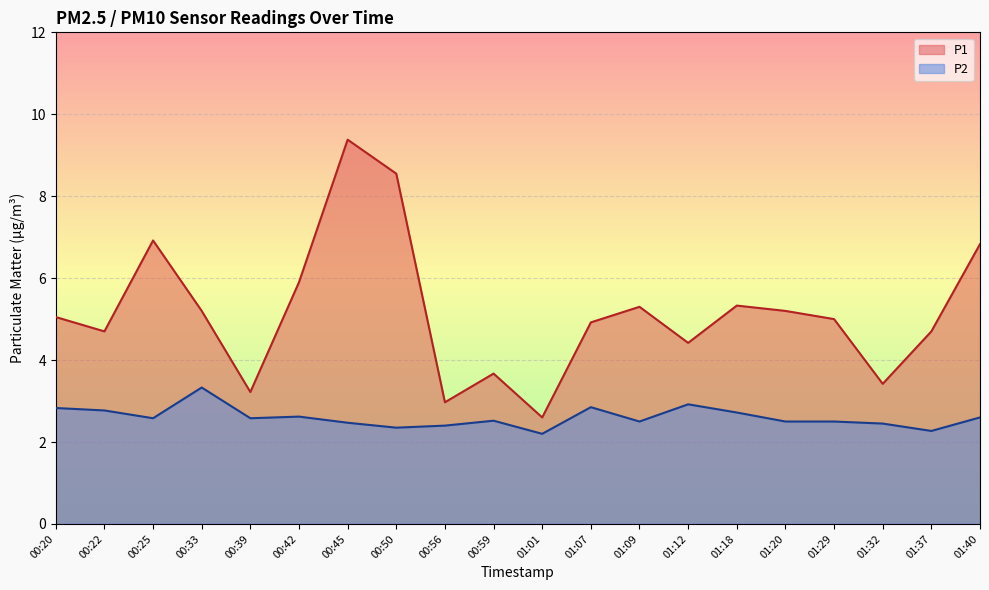

How many data points in P1 are above 5?

10